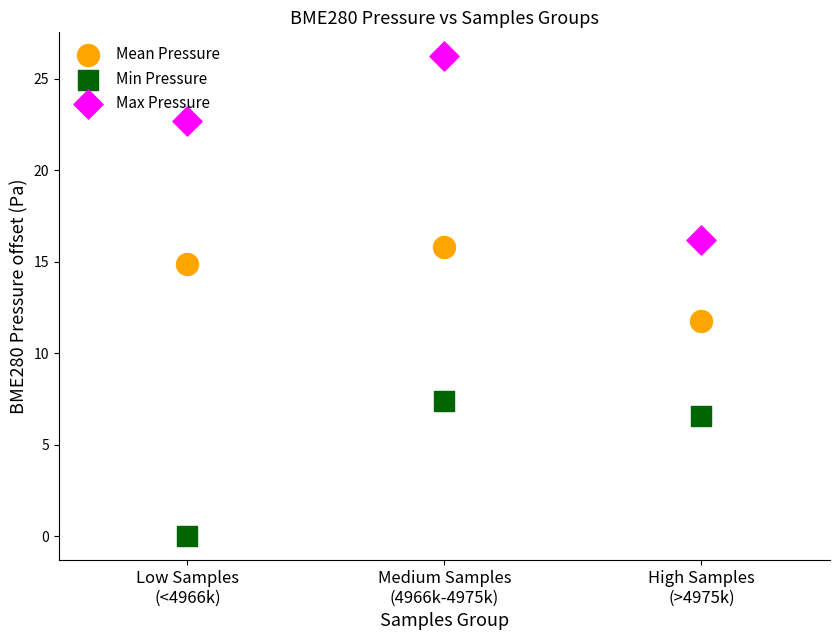

Which series has the largest Y range (max minus min)?

Max Pressure